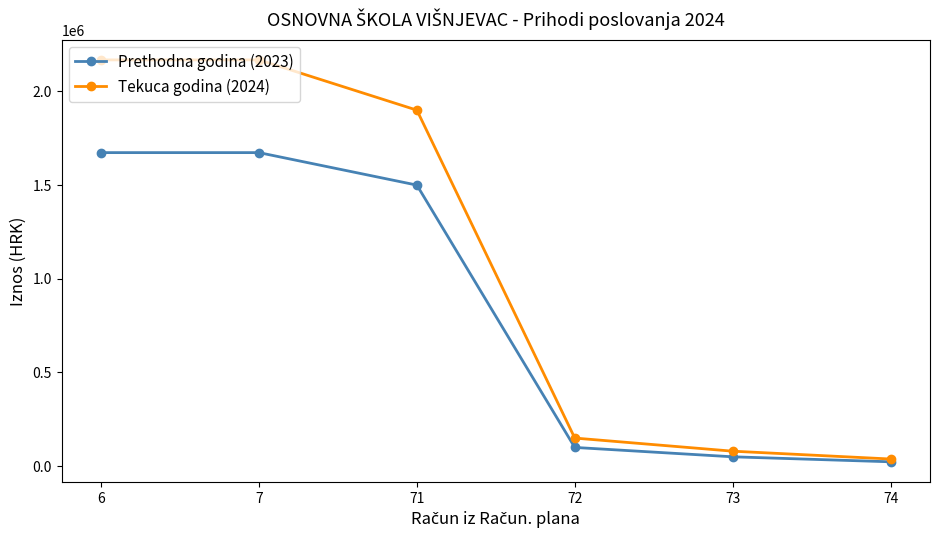

How many lines are shown in the chart?

2